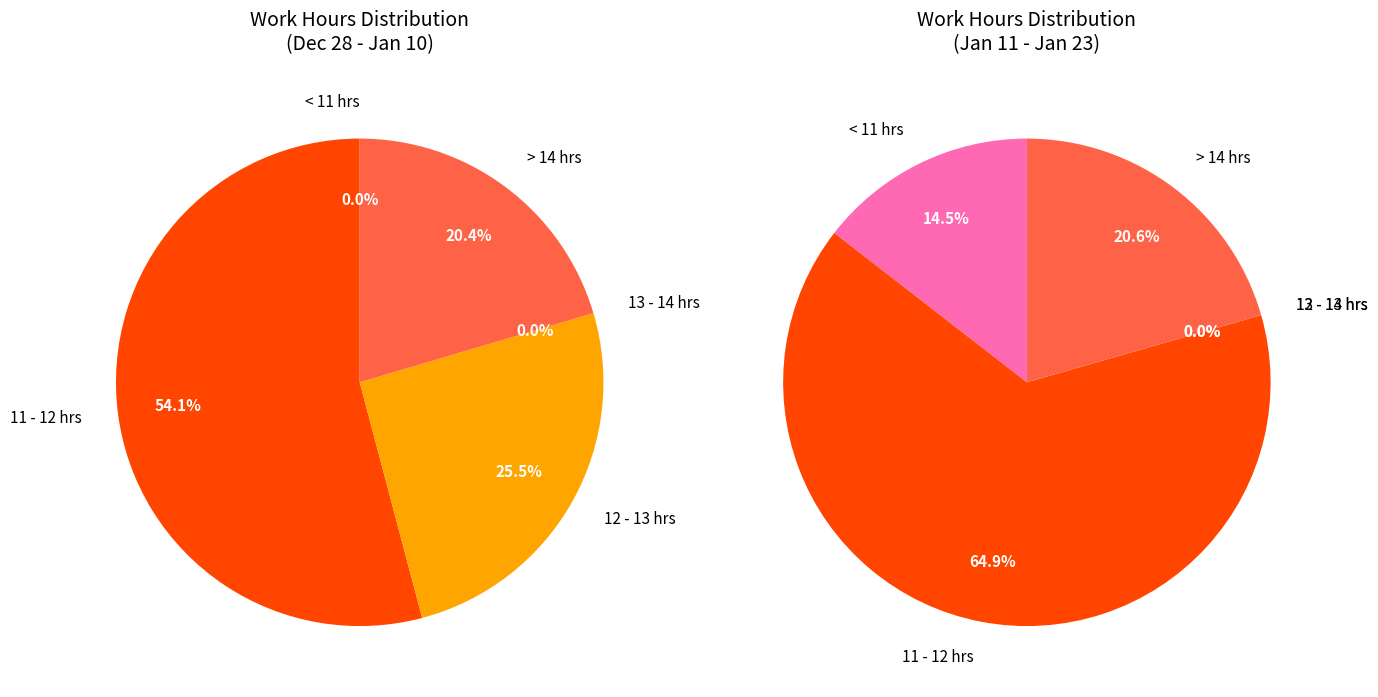

True or false: 22-Wed accounts for 1% of the total.

False